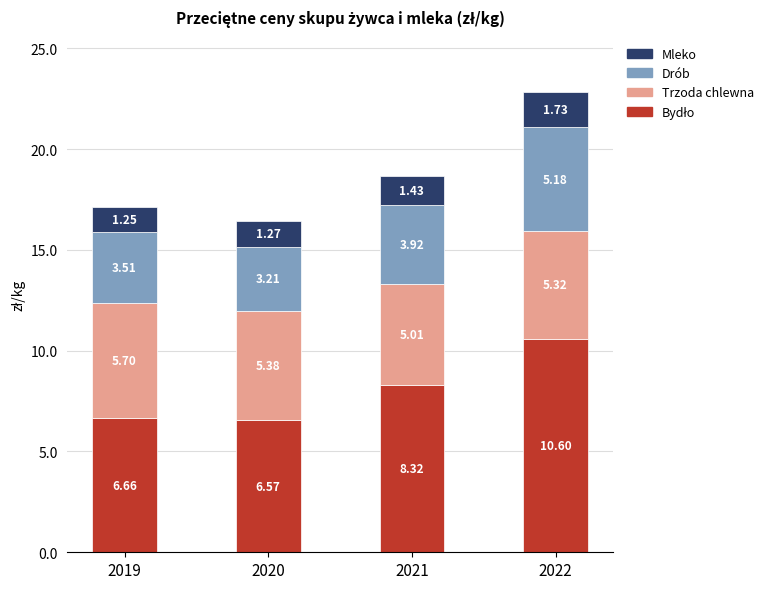

At 2020, list the series in order from largest to smallest.

Bydło, Trzoda chlewna, Drób, Mleko